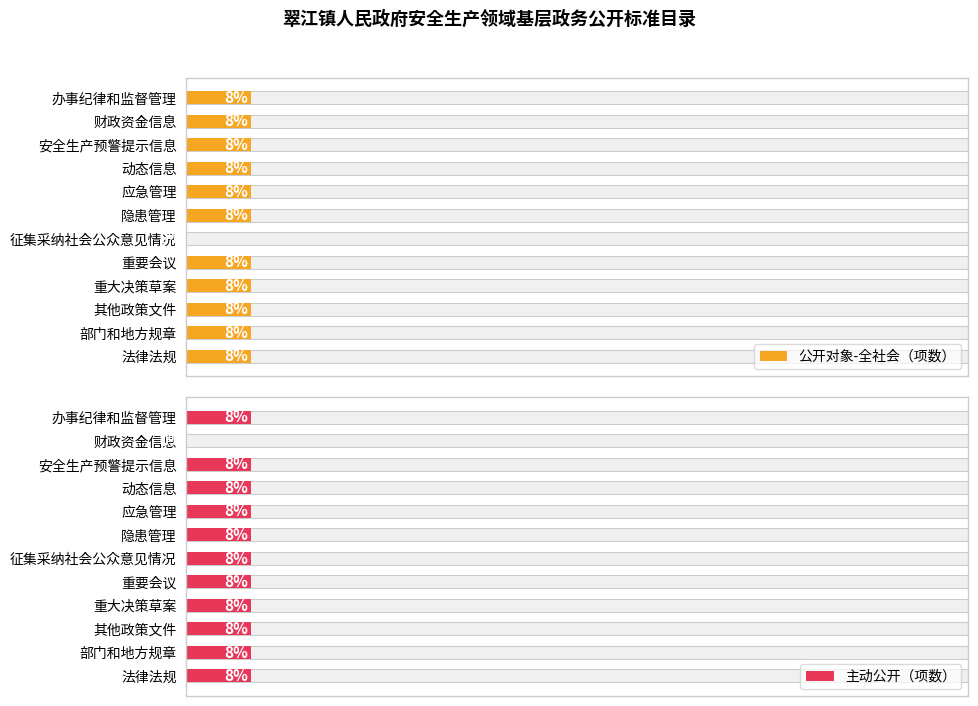

The value of 主动公开（项数） at 法律法规 is 0. True or false?

False